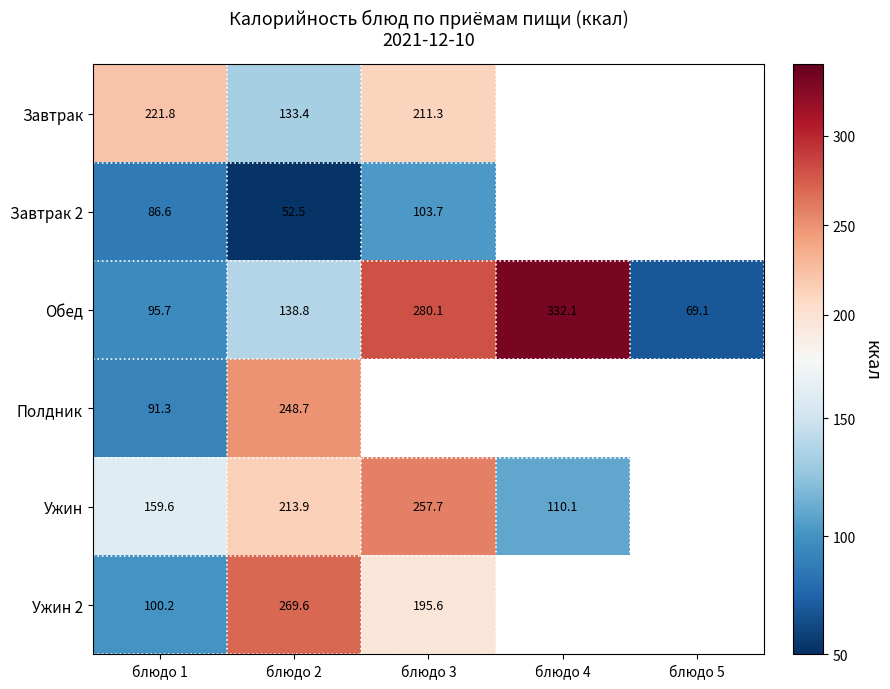

What is the minimum value for Обед?

69.1